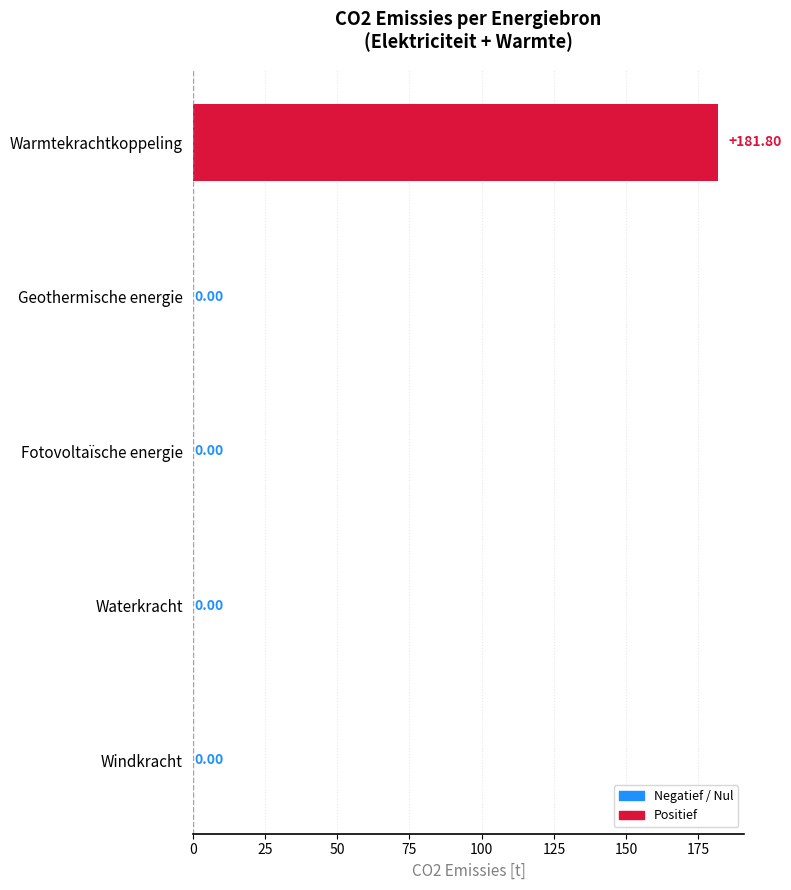

How many values are above zero?

1